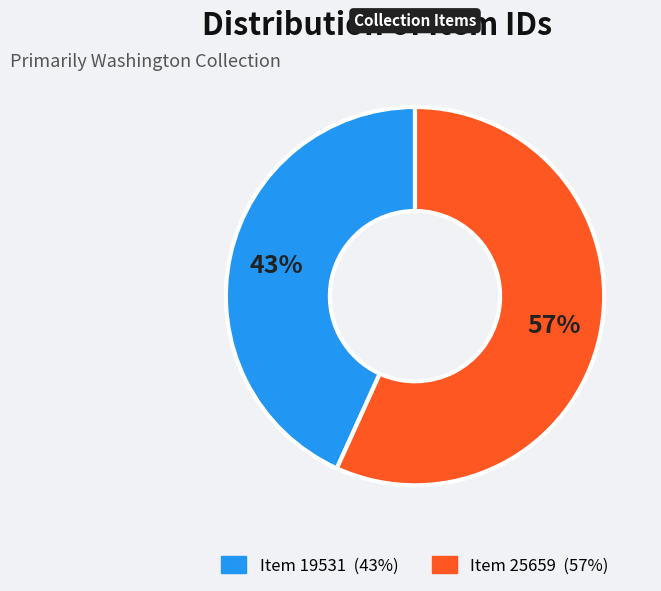

Which slice is the smallest?

Item 19531